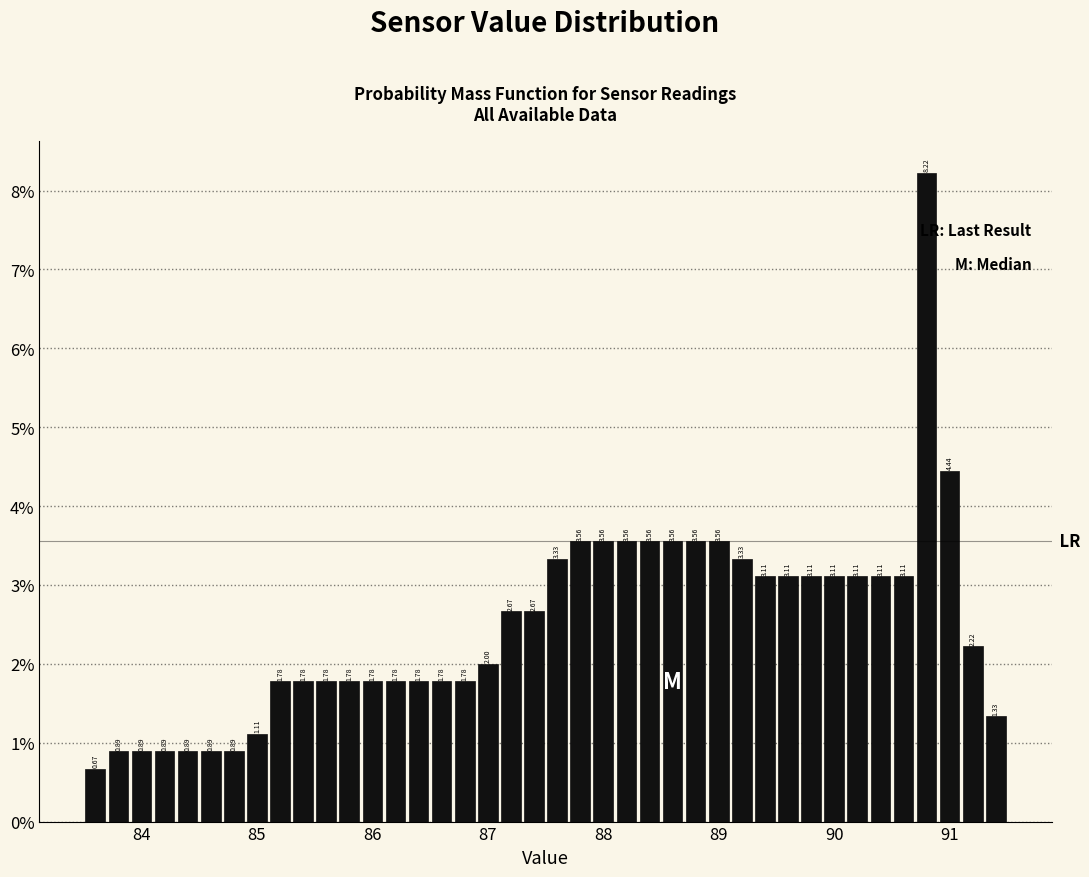

Read against the x-axis, roughly where is the centre of the tallest bar?

90.8